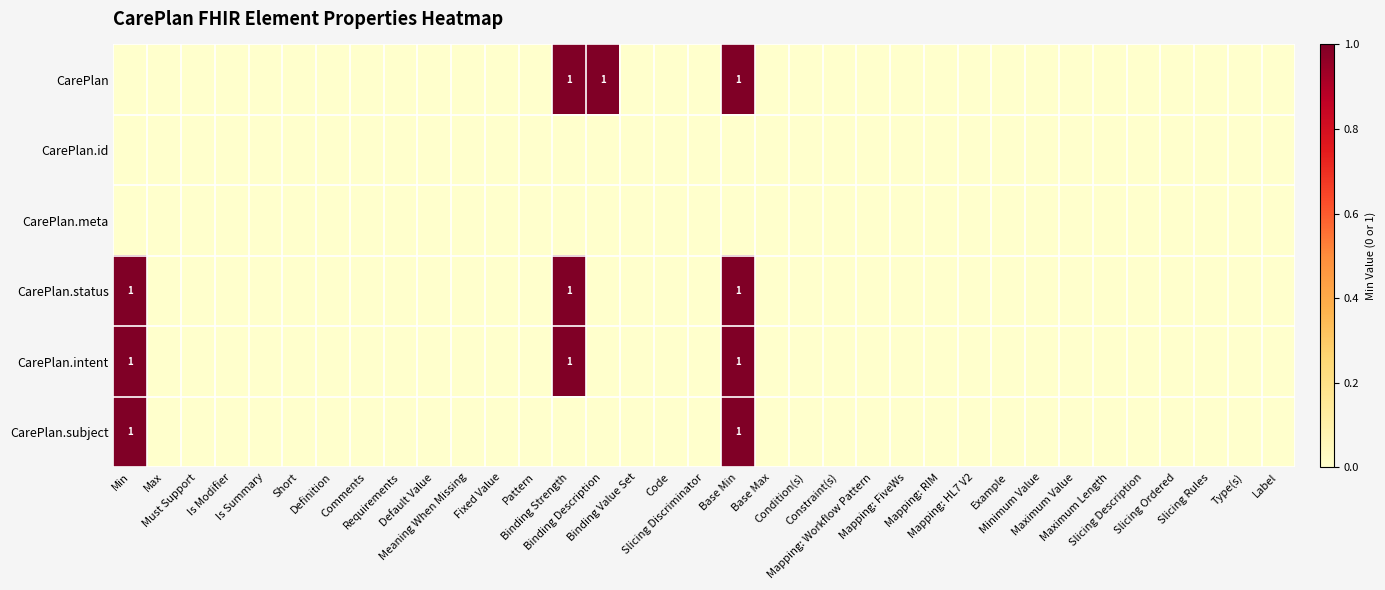

Which series has the largest total across all categories?

CarePlan